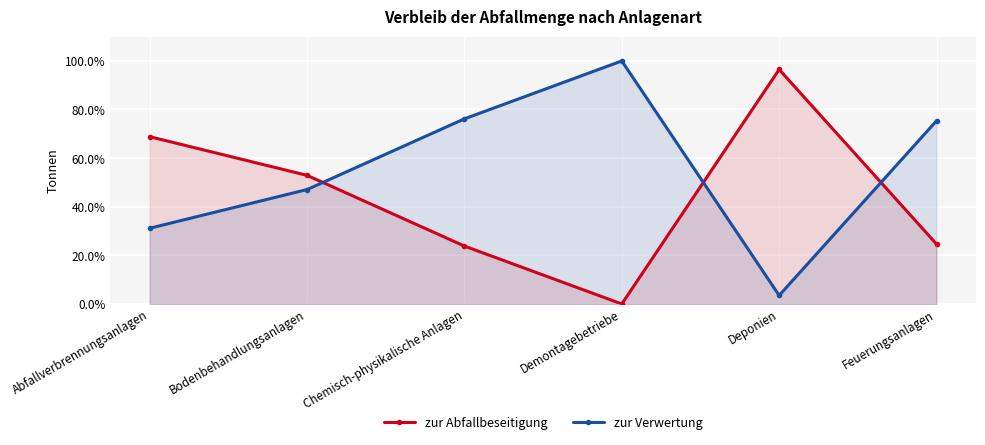

Rank the categories by zur Verwertung value from lowest to highest.

Deponien, Abfallverbrennungsanlagen, Bodenbehandlungsanlagen, Feuerungsanlagen, Chemisch-physikalische Anlagen, Demontagebetriebe